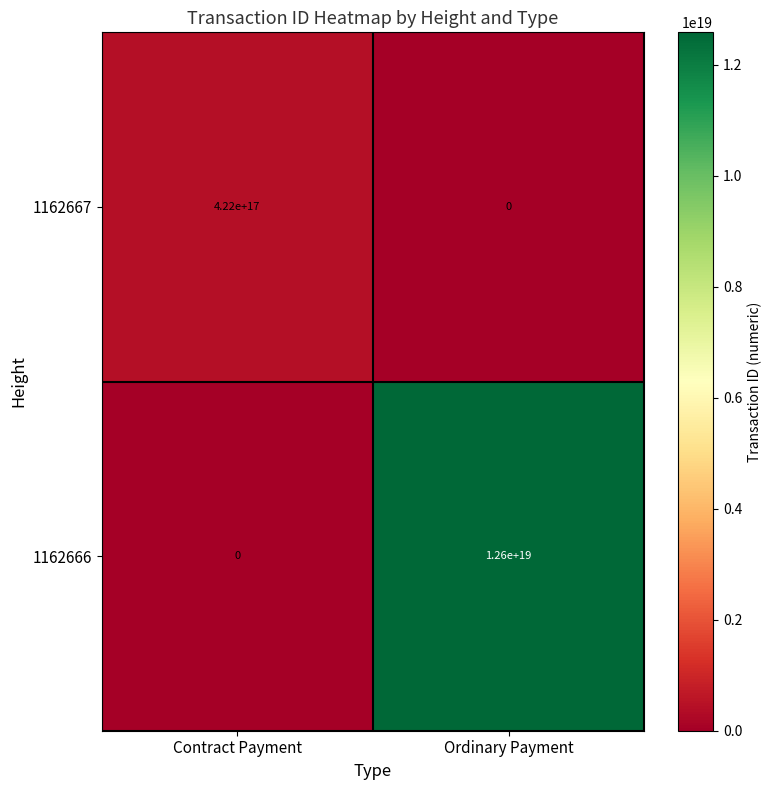

At which label does 1162667 reach its minimum?

Ordinary Payment